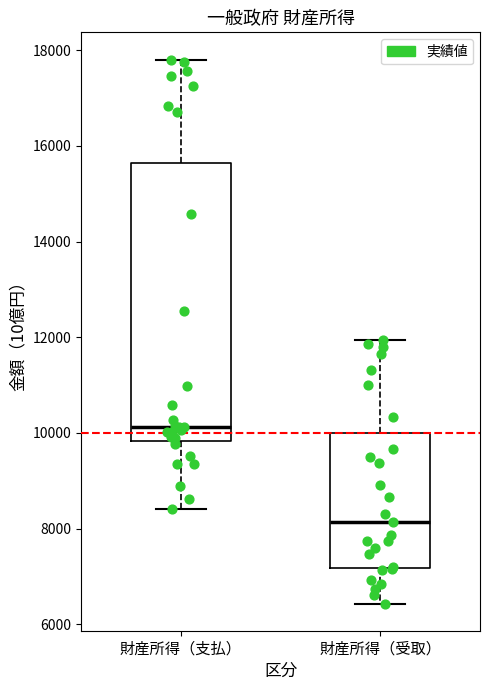

Which box is the tallest, from its lower edge to its upper edge?

財産所得（支払）